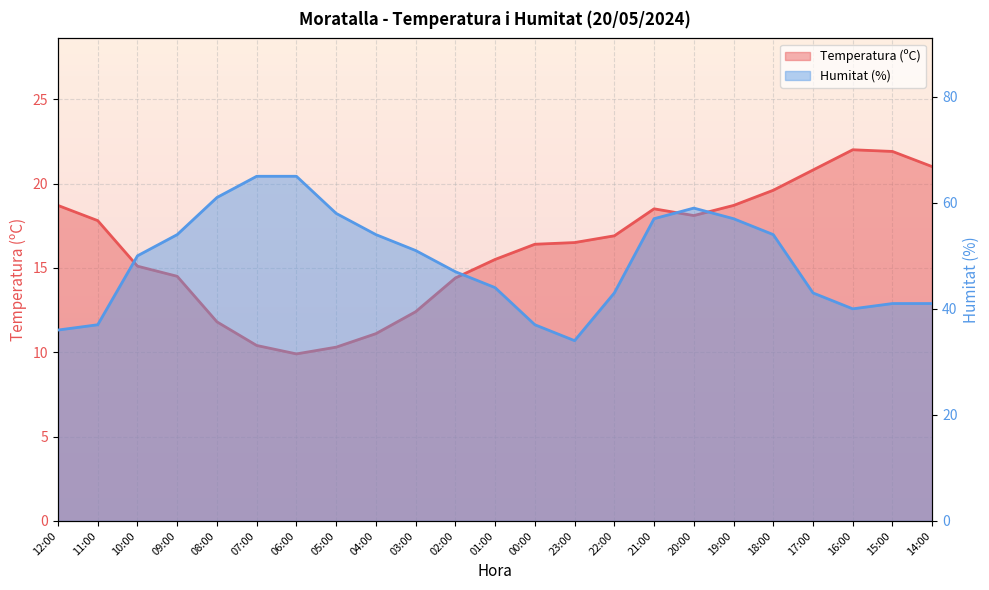

At how many categories does at least one series exceed 27?

23